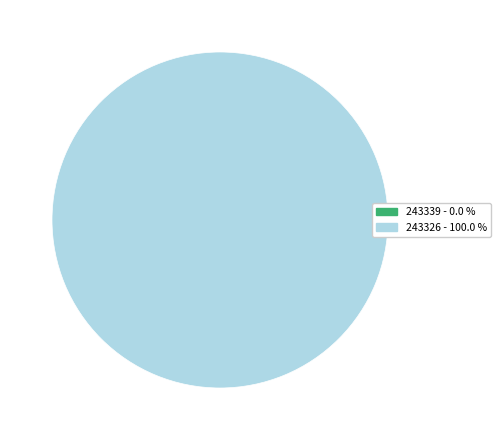

Count the number of slices in the pie.

2